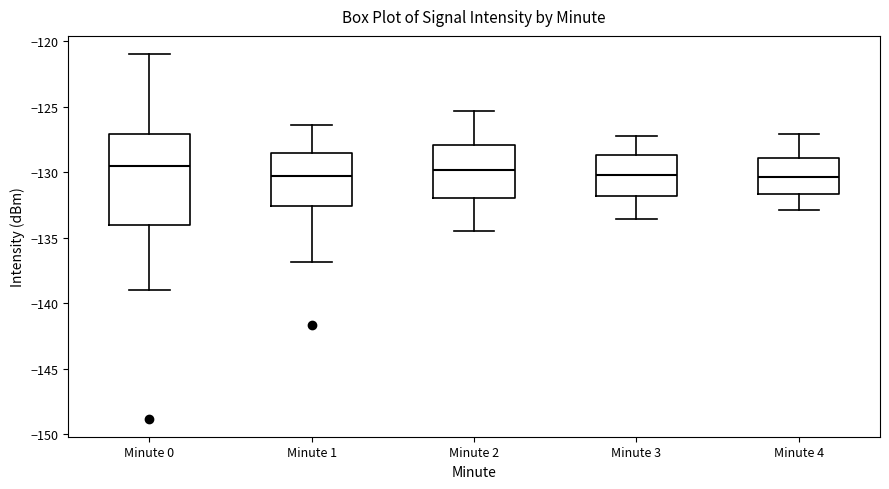

Reading left to right, read every box against the y-axis: the position of its median line, the range the box covers, and the ends of its whiskers. The values are not printed on the chart, so give them approximately, as read against the axis.

Minute 0: median -129.5, box -134.0 to -127.0, whiskers -139.0 to -121.0
Minute 1: median -130.5, box -132.5 to -128.5, whiskers -137.0 to -126.5
Minute 2: median -130.0, box -132.0 to -128.0, whiskers -134.5 to -125.5
Minute 3: median -130.0, box -132.0 to -128.5, whiskers -133.5 to -127.0
Minute 4: median -130.5, box -131.5 to -129.0, whiskers -133.0 to -127.0